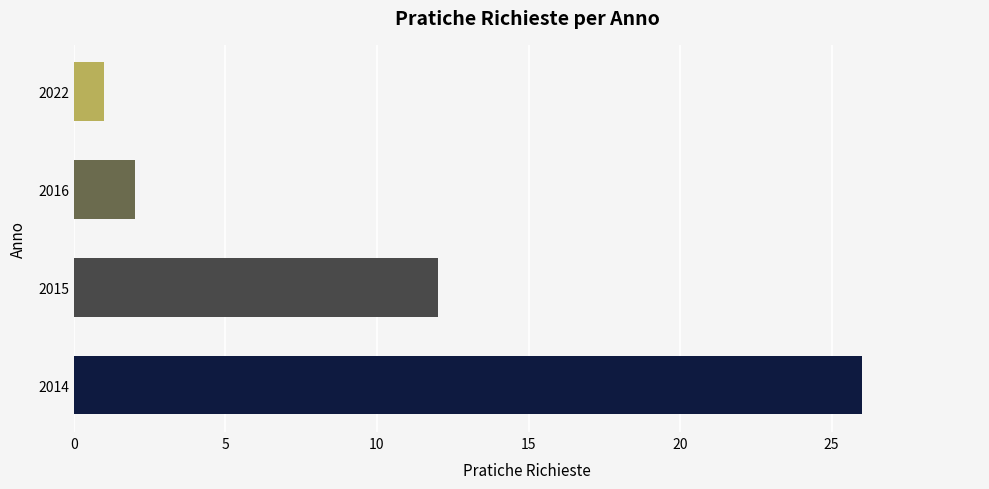

Is it true that the value at 2016 is 2?

True